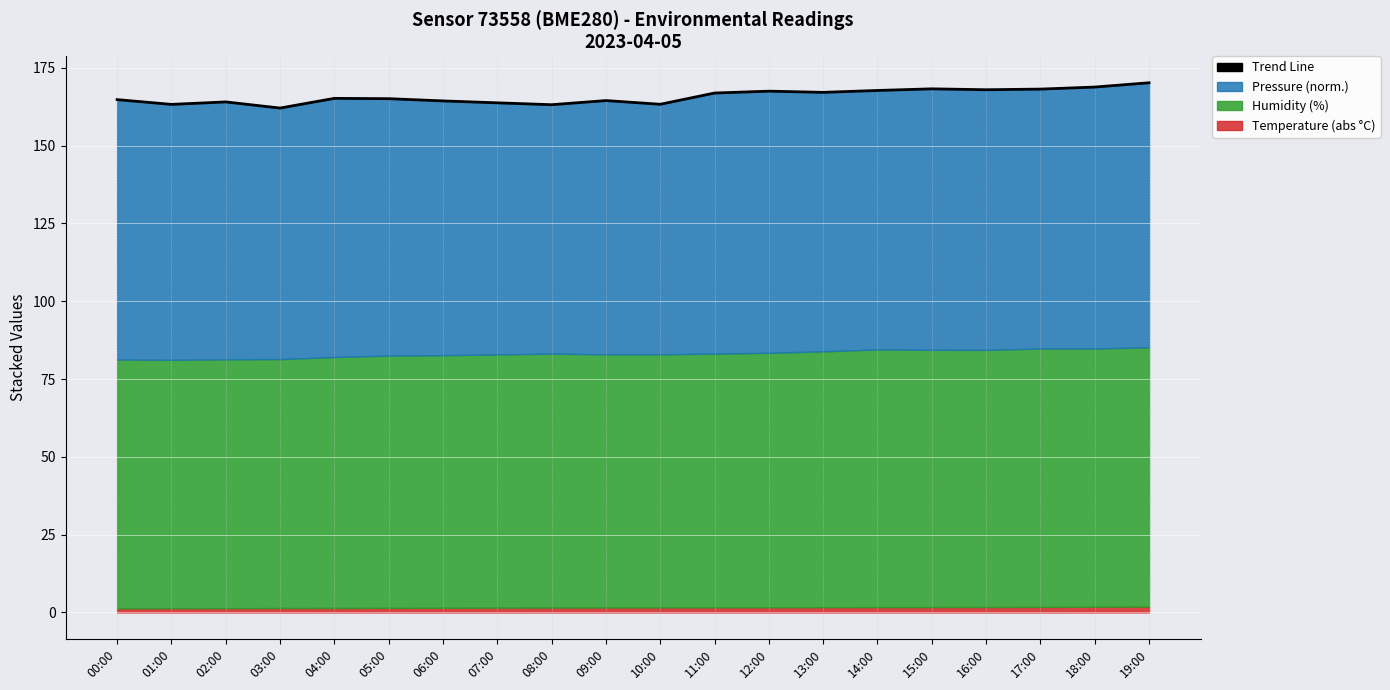

At which label is the value closest to 166?

04:00